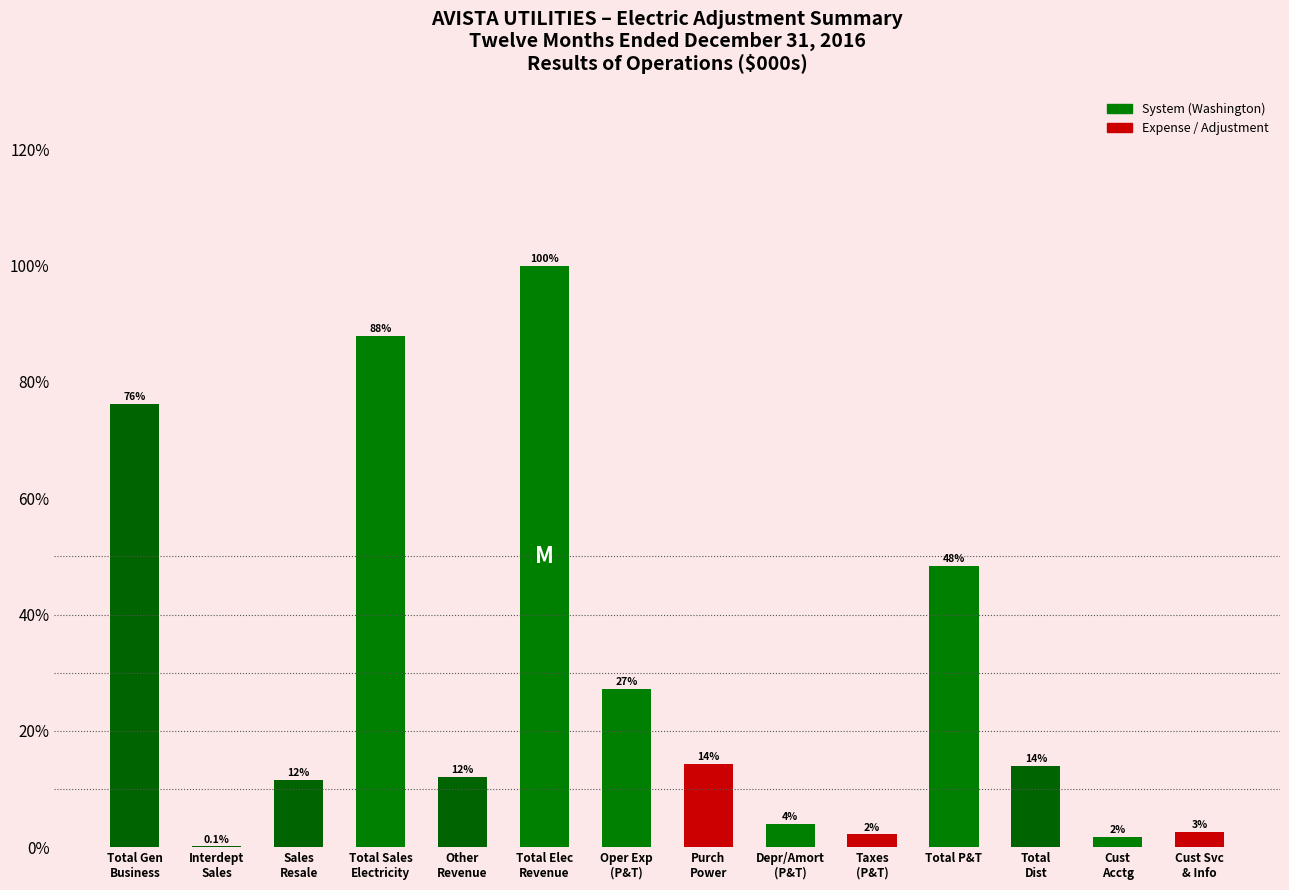

Approximately how many times larger is the value at Taxes
(P&T) compared to Total
Dist?

0.2